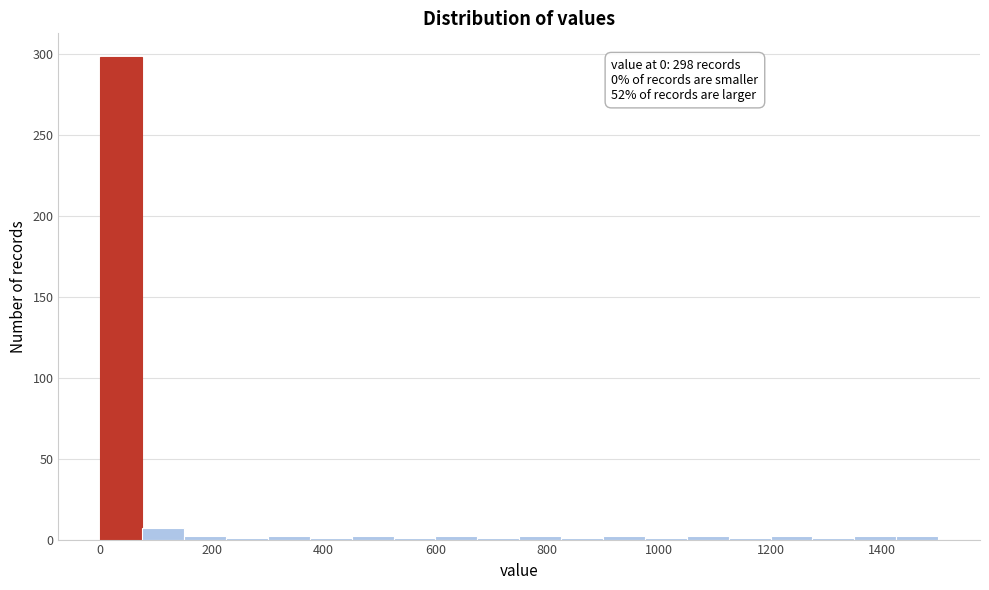

Read against the x-axis, roughly where is the centre of the tallest bar?

40